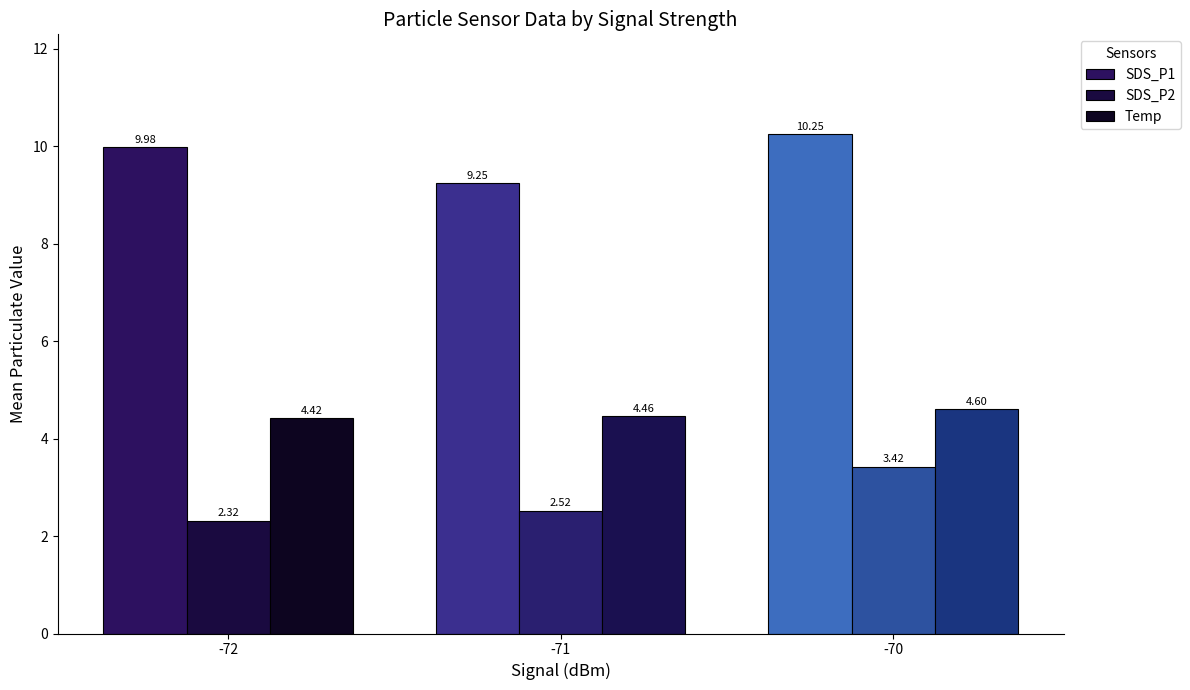

What is the total value across all series at -71?

16.2